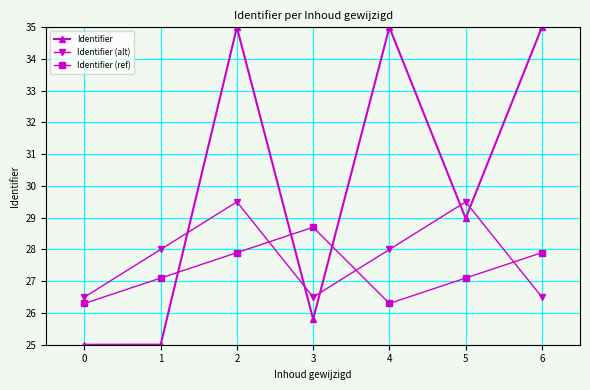

What is the difference between the highest and lowest values at 5?

2.4